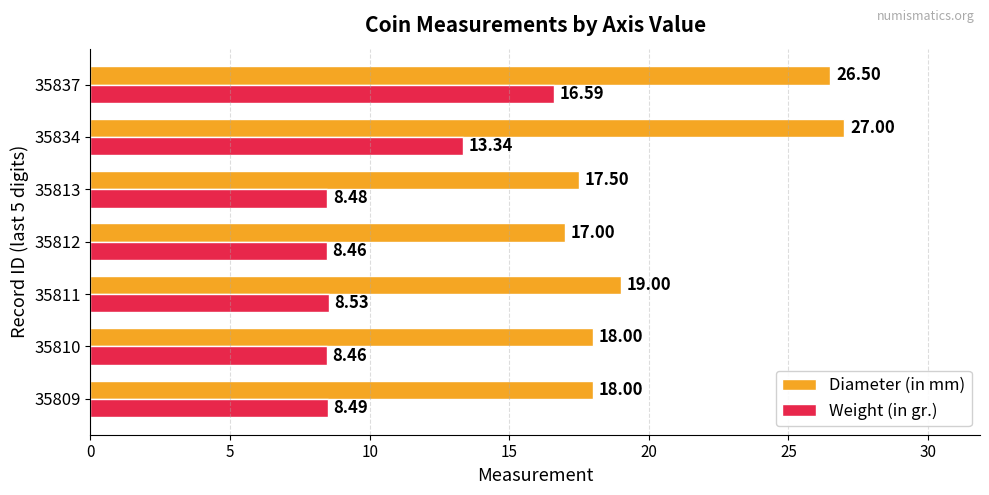

Which series has the largest total across all categories?

Diameter (in mm)